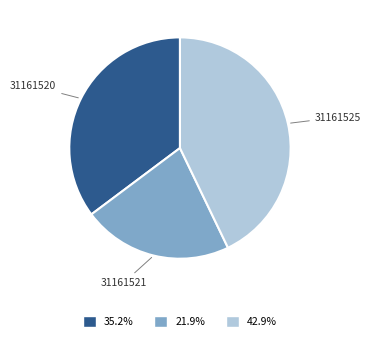

Approximately how many times larger is the value at 42.9% compared to 21.9%?

2.0